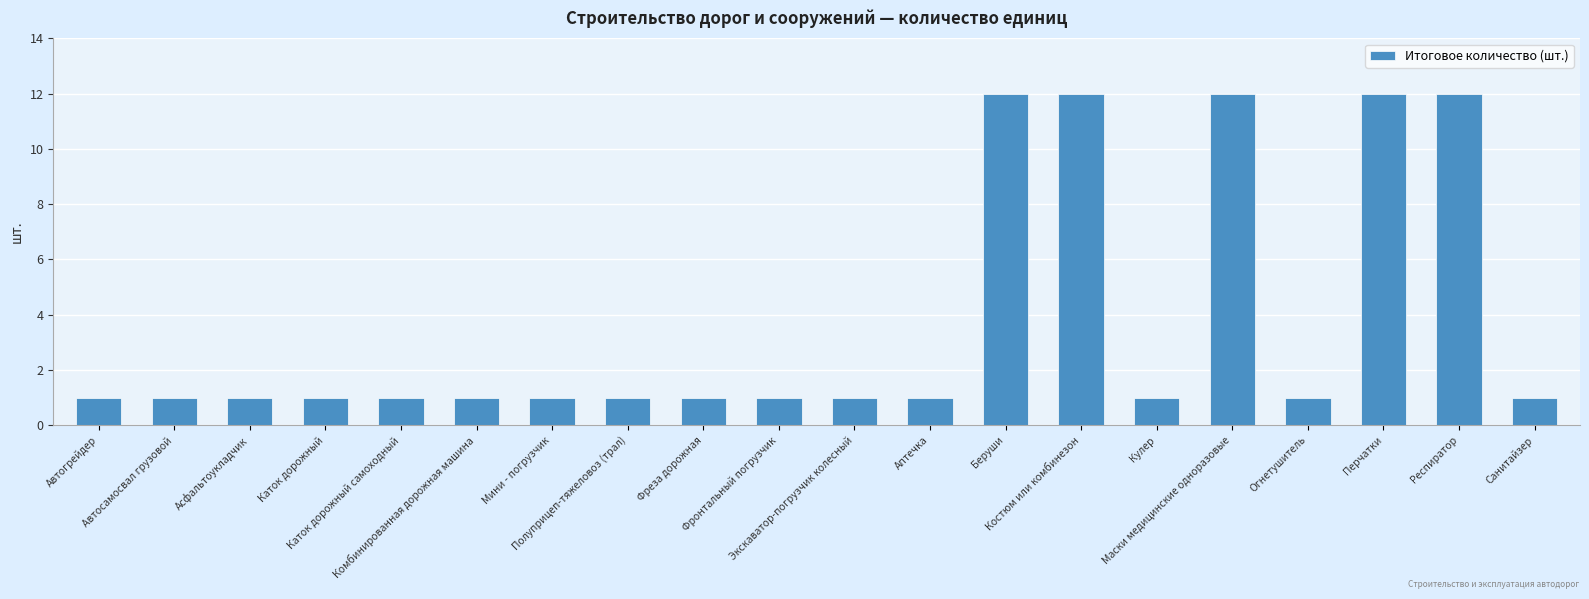

Reading right to left, transcribe all the data shown in this chart.

1	12	12	1	12	1	12	12	1	1	1	1	1	1	1	1	1	1	1	1